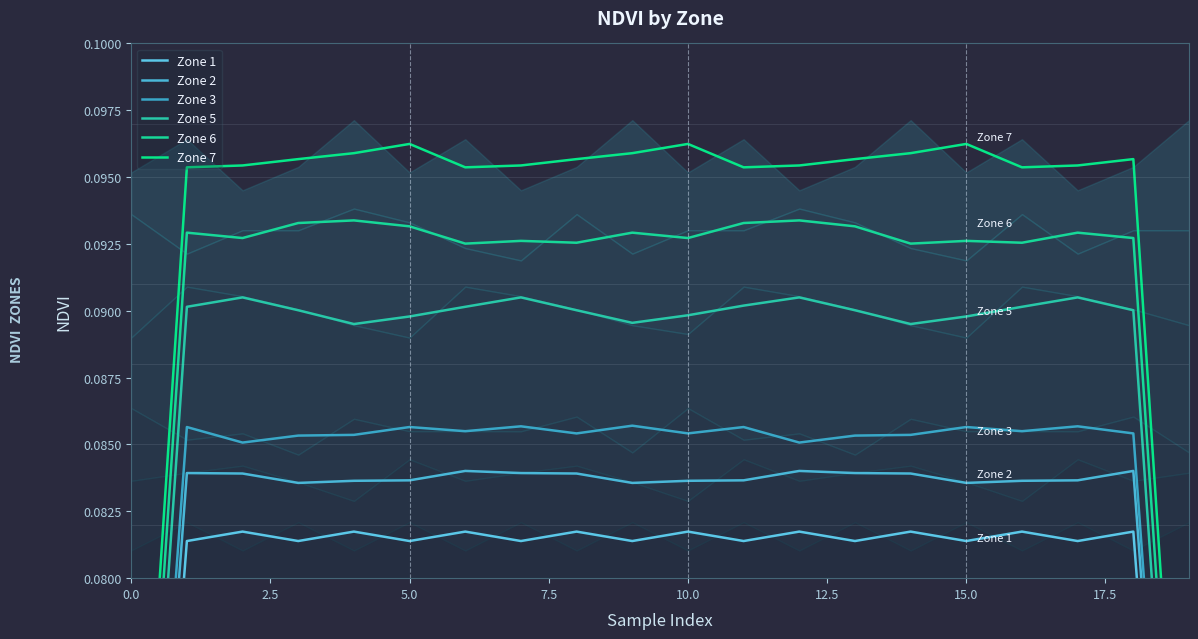

In Zone 6, how many points are lower than both neighbors (excluding endpoints)?

6